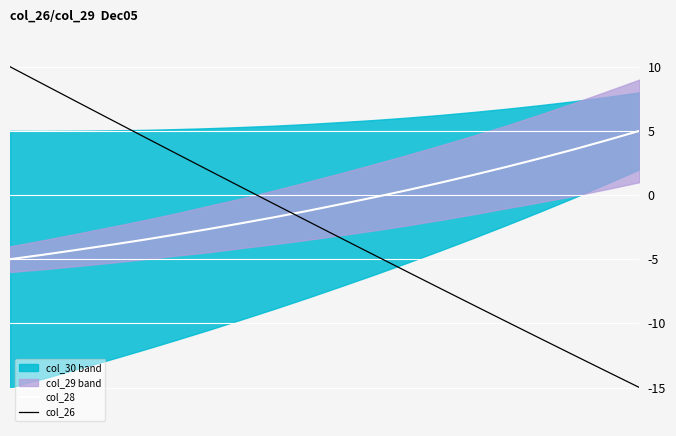

What is the difference between the maximum and minimum values in the col_28 series?

10.0